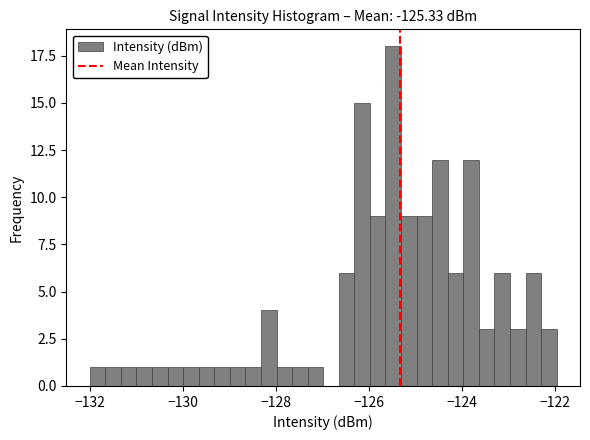

Around what value on the x-axis is the tallest bar? Give the approximate position of its centre, as read against the axis.

-125.4